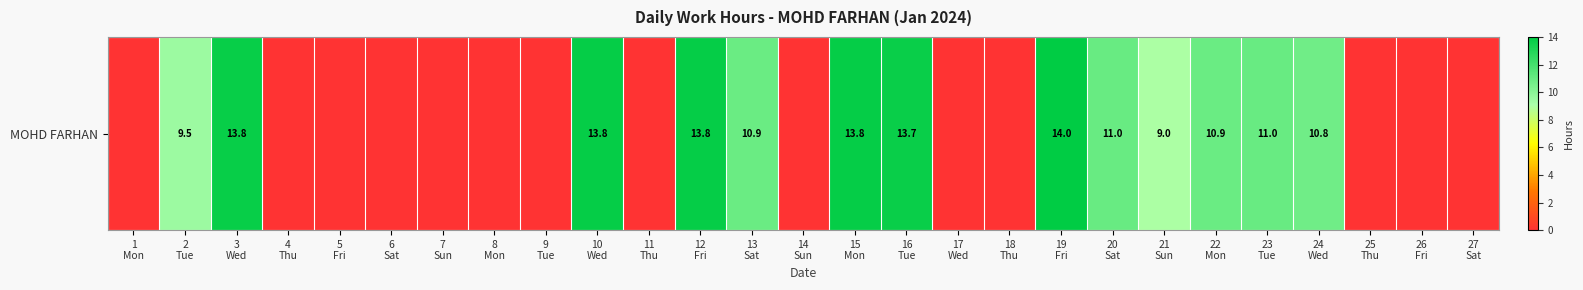

Reading left to right, what are all the values shown in this chart?

0.0	9.5	13.8	0.0	0.0	0.0	0.0	0.0	0.0	13.8	0.0	13.8	10.9	0.0	13.8	13.7	0.0	0.0	14.0	11.0	9.0	10.9	11.0	10.8	0.0	0.0	0.0